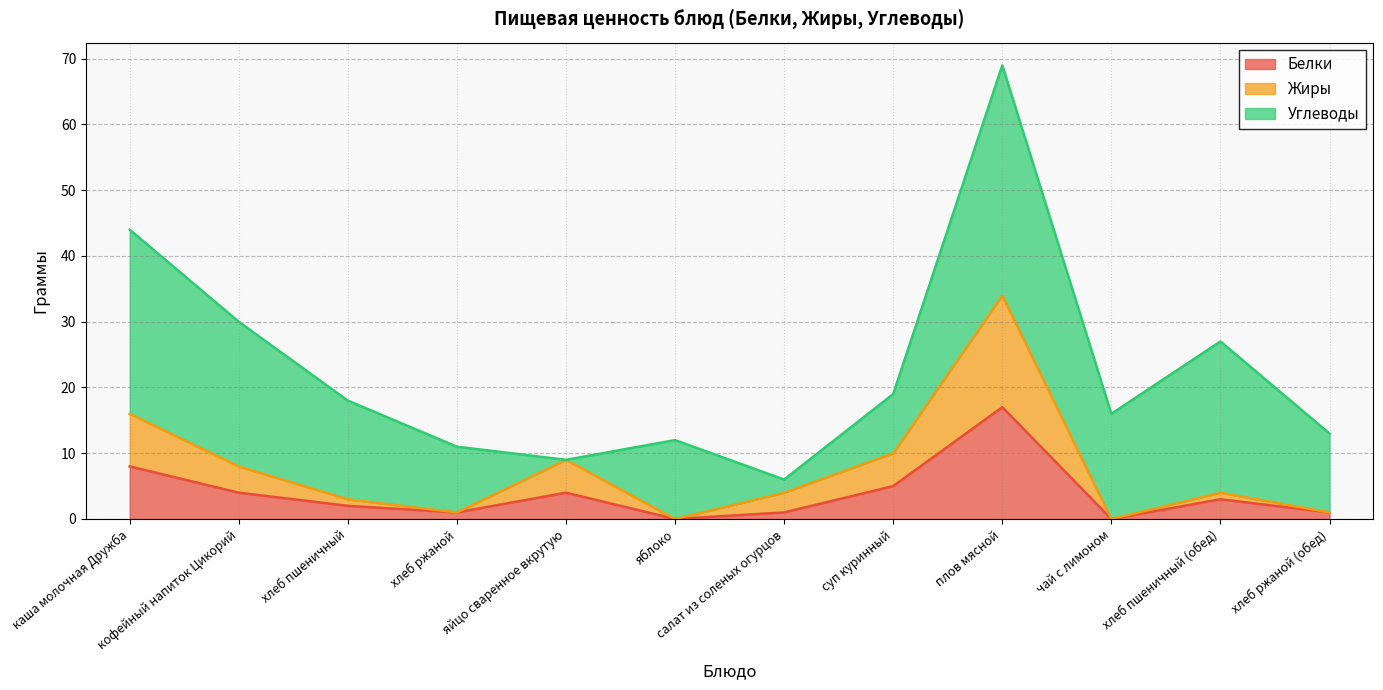

At which category is the sum across all series the highest?

плов мясной